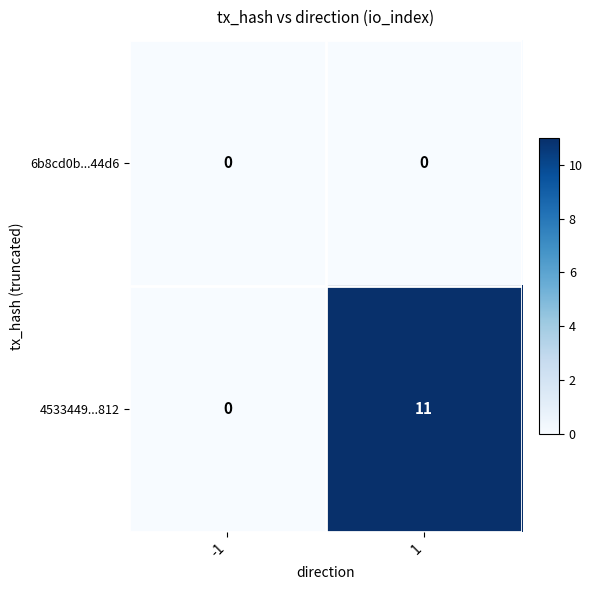

Is it true that 6b8cd0b...44d6 equals 0 at 1?

True